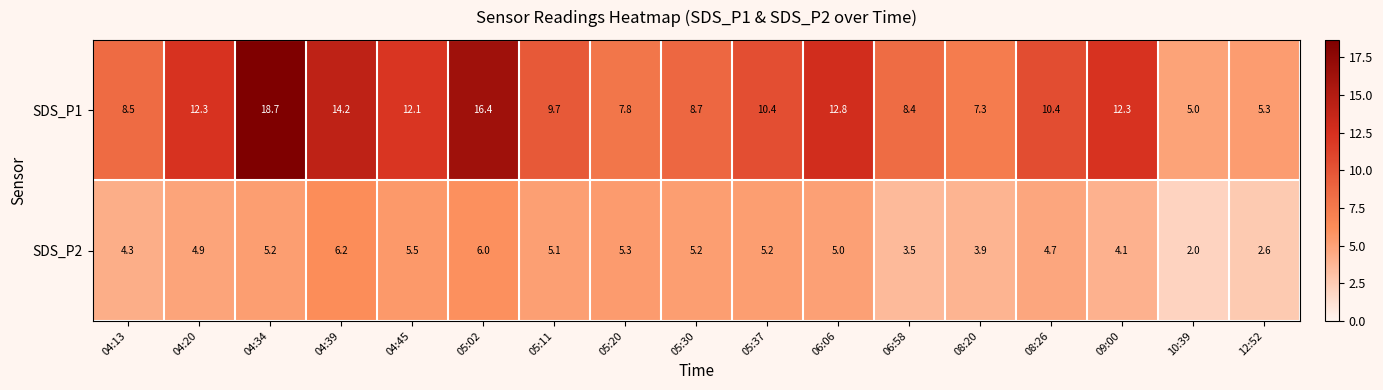

What is the spread (max minus min) of values at 09:00?

8.2